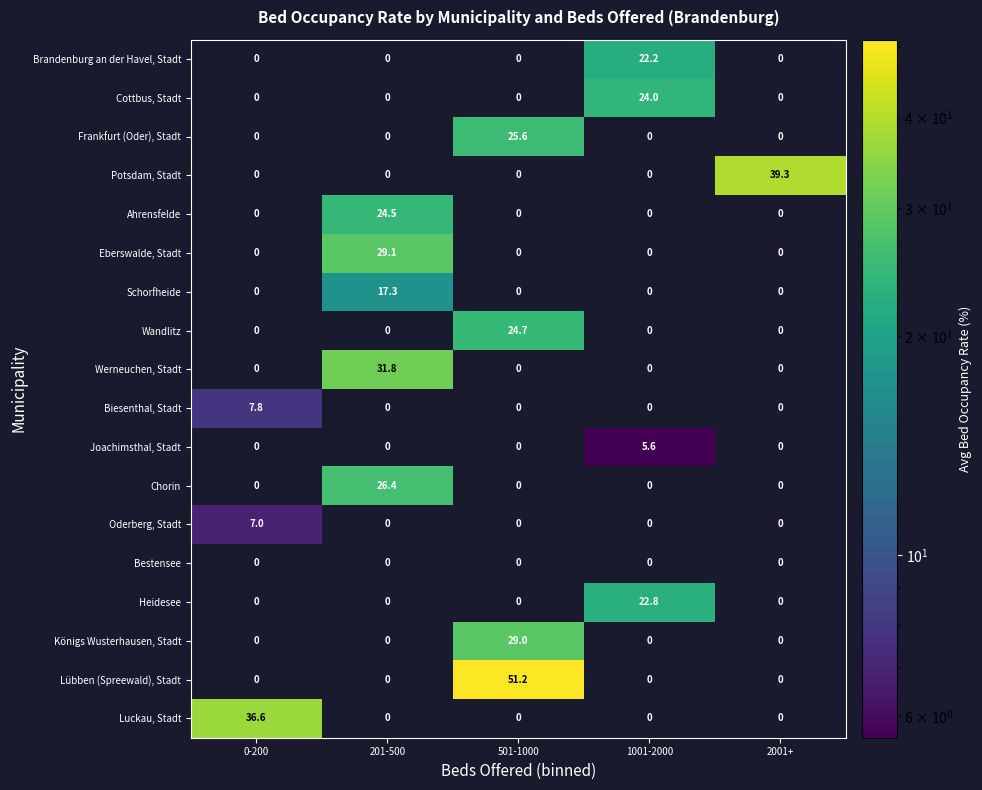

The value of Frankfurt (Oder), Stadt at 2001+ is -17.4. True or false?

False